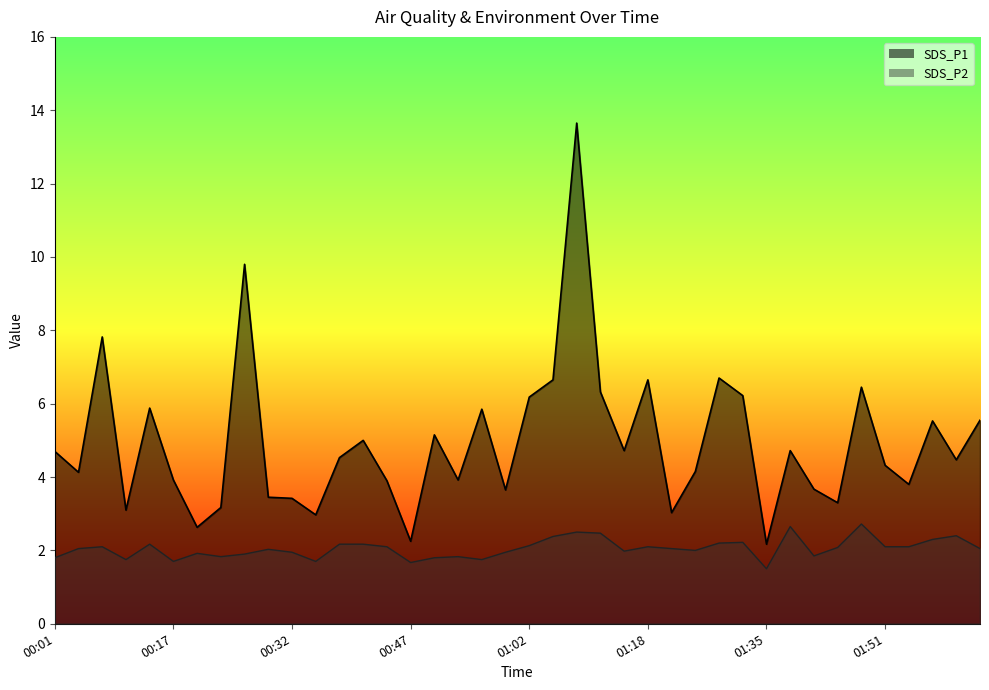

True or false: SDS_P1 has a value of 4.0 at 01:48.

False